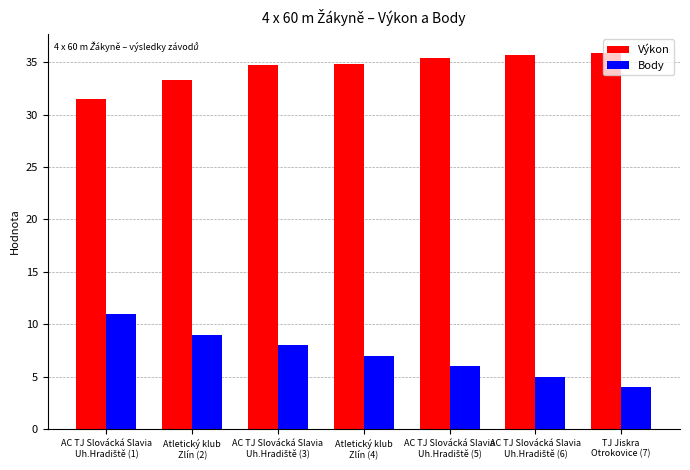

Count the Body values in the range 5 to 9.

5